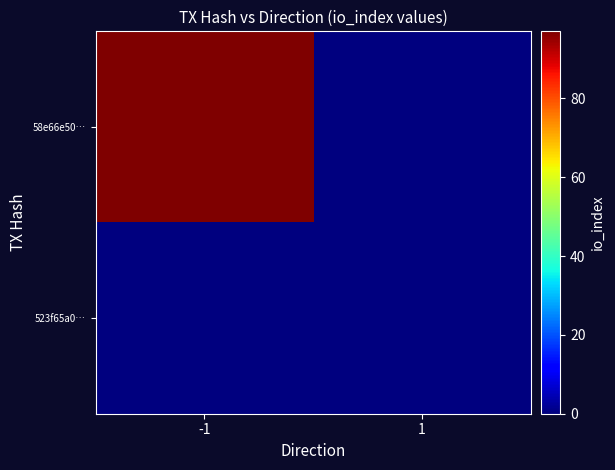

What is the difference between the highest and lowest values at -1?

97